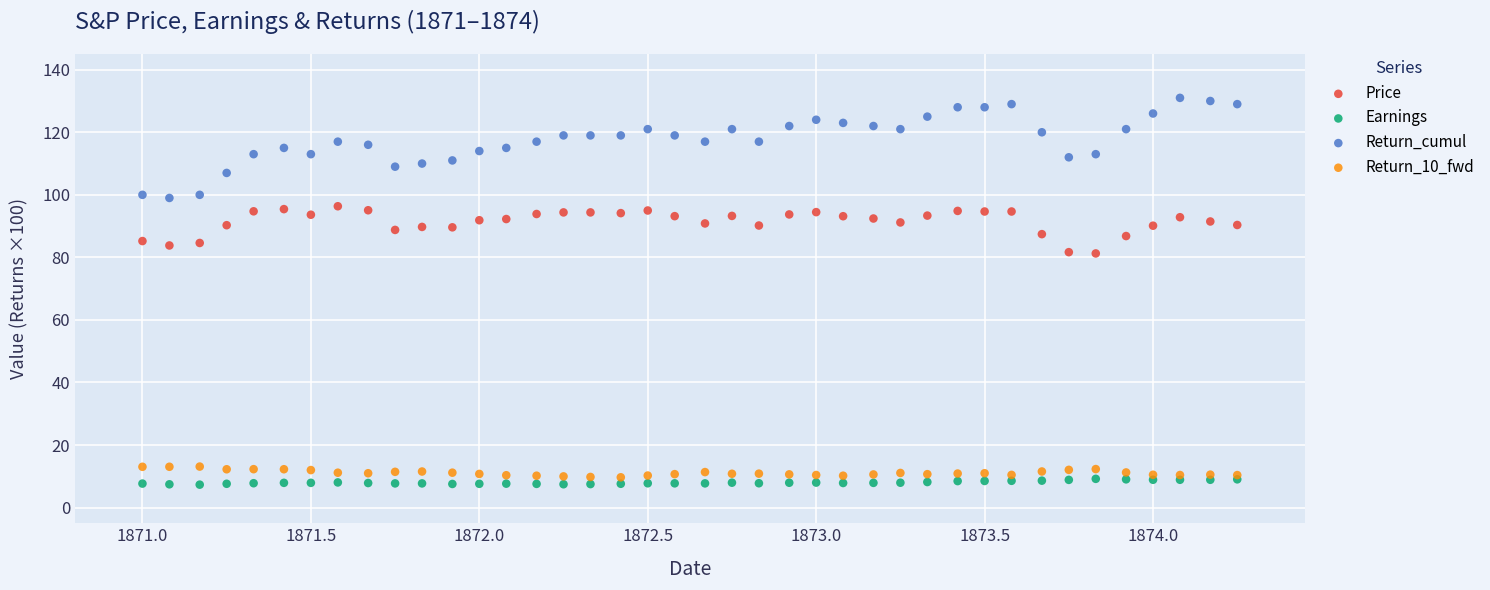

Which series reaches the maximum Y coordinate?

Return_cumul